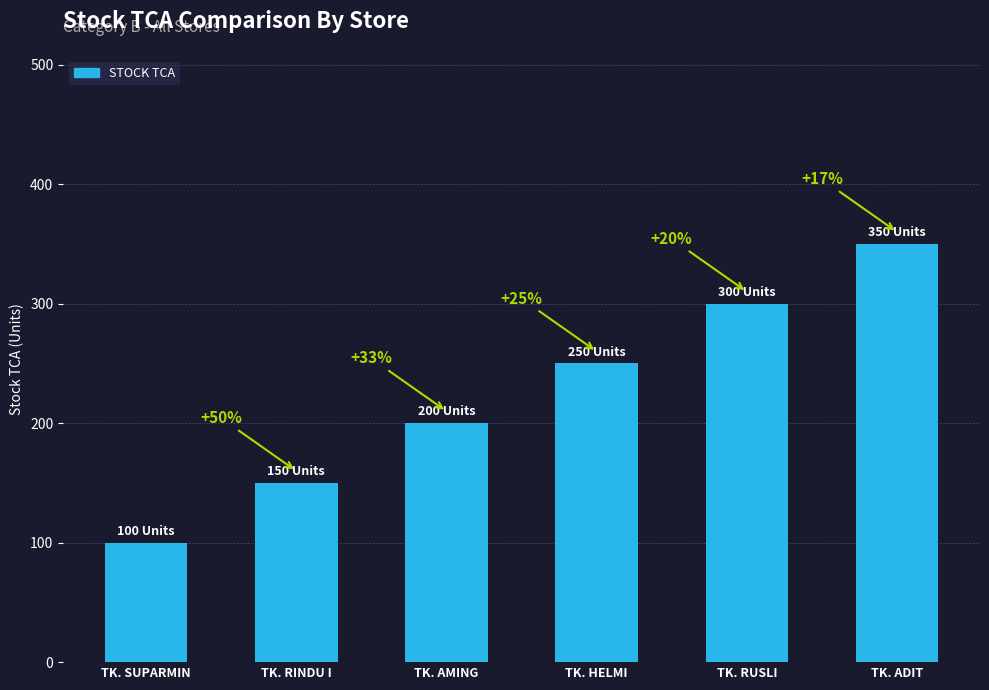

How many bars are there in total?

6